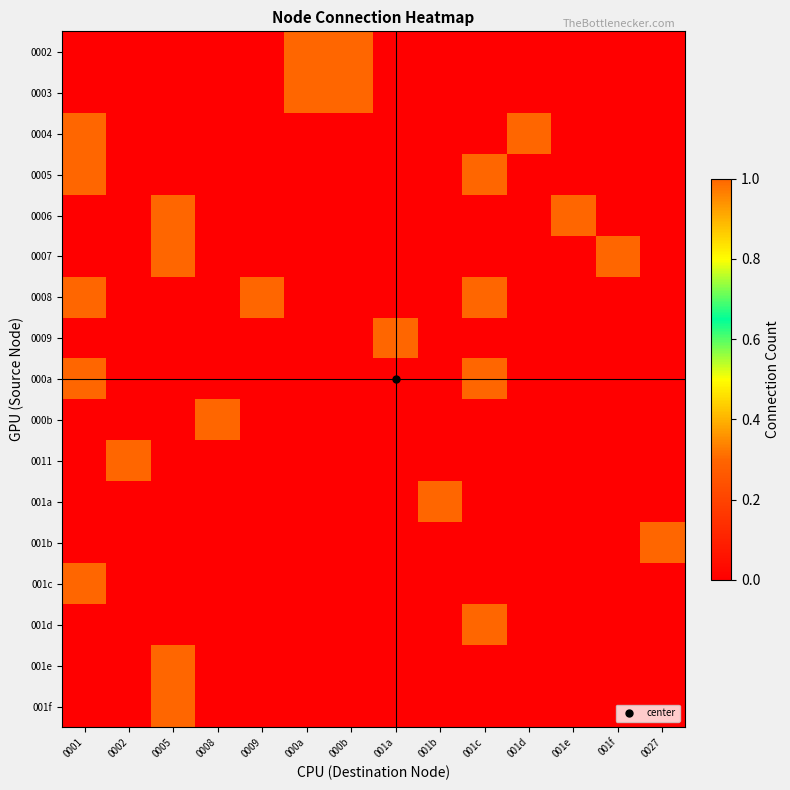

Which label corresponds to the largest value in the chart?

000a